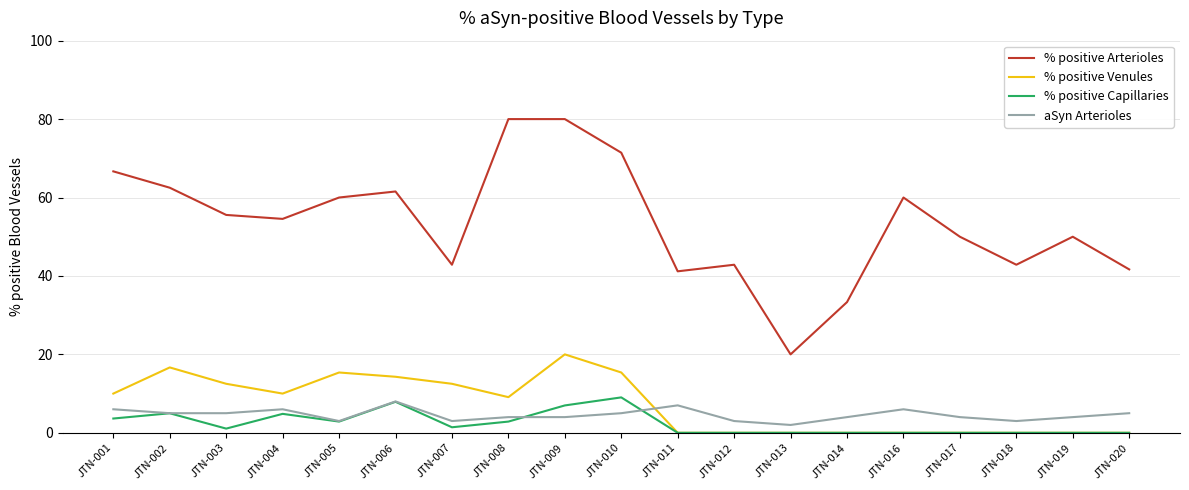

What is the average value of the % positive Arterioles series?

53.5